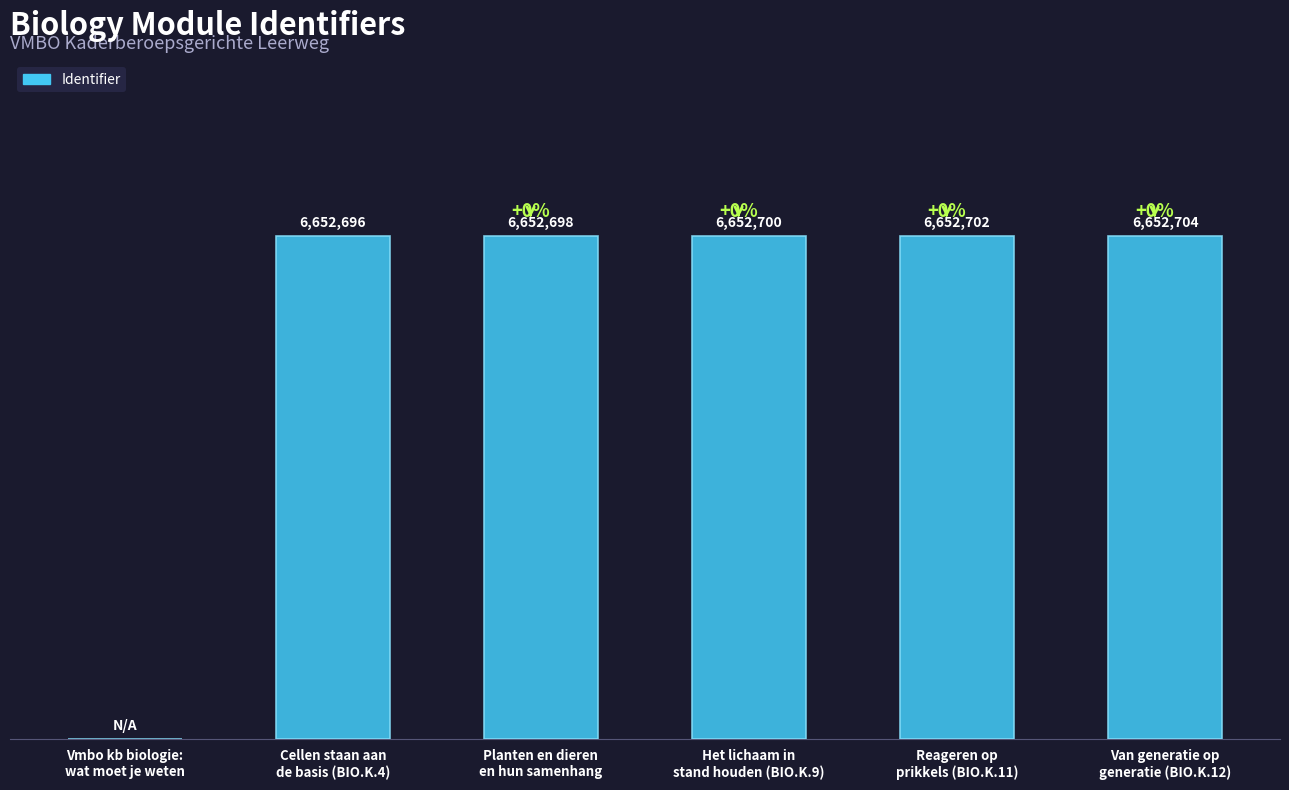

What is the sum of all values?

33263500